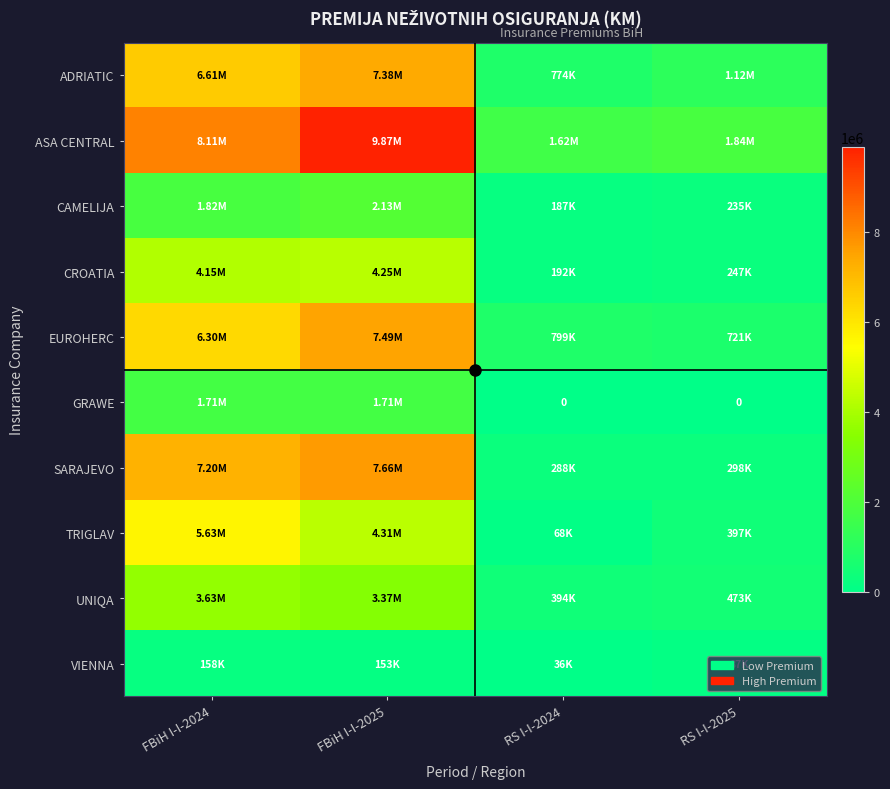

Which series changed the most between FBiH I-I-2024 and FBiH I-I-2025?

ASA CENTRAL